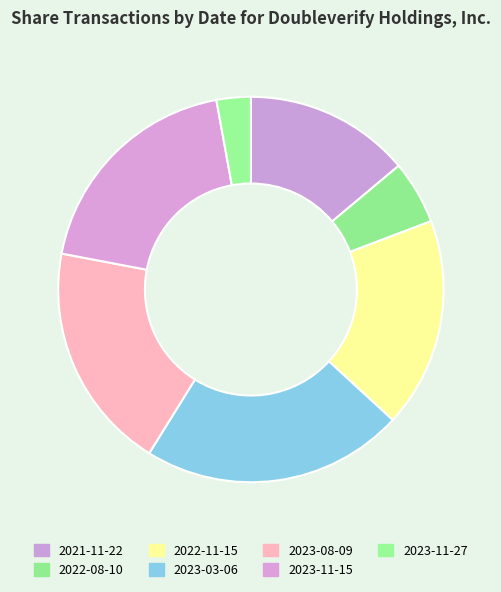

Which category has the smallest portion of the pie?

2023-11-27